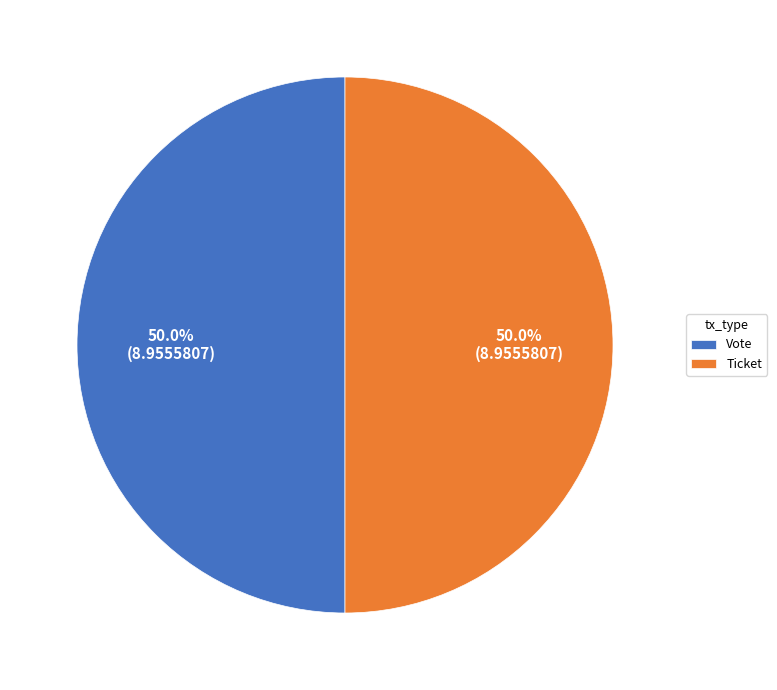

Approximately how many times larger is the value at Ticket compared to Vote?

1.0